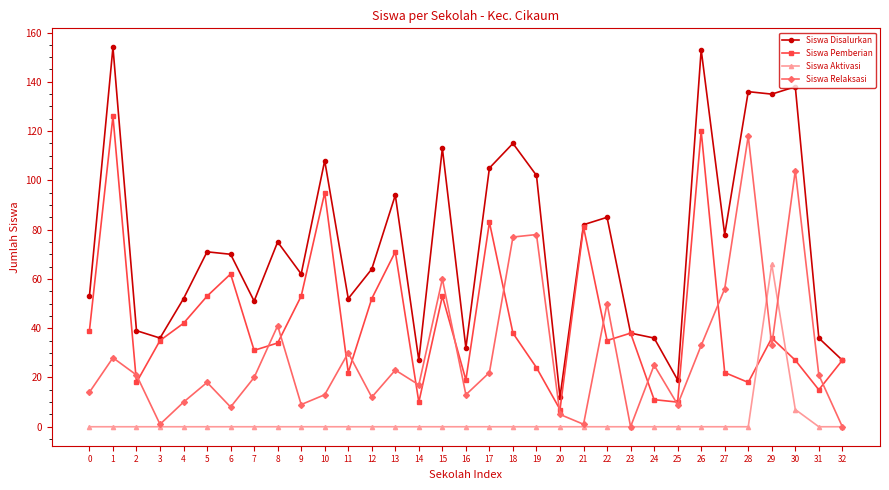

Is this an area chart (filled region under the line)?

No